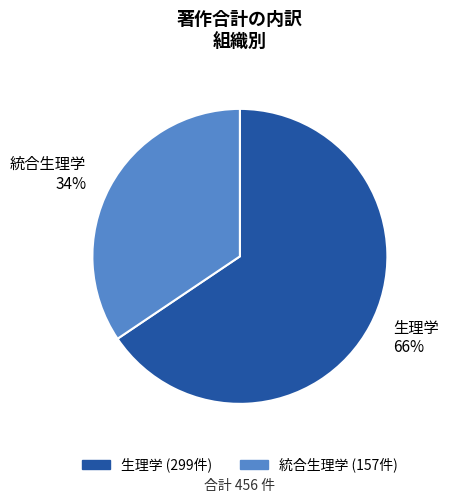

The 統合生理学 slice represents 34% of the pie. True or false?

True